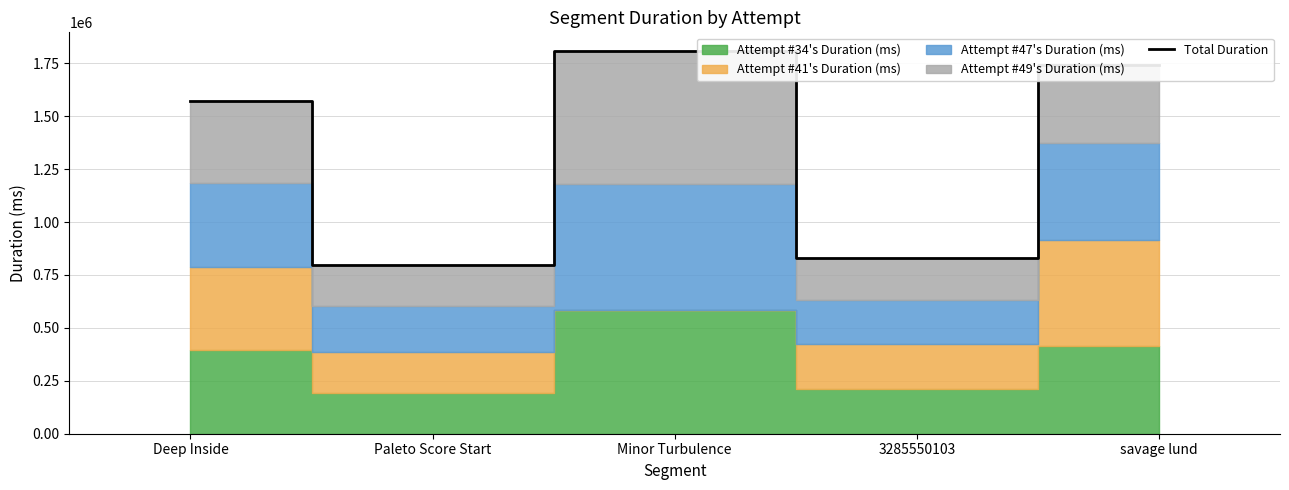

What is the value of the 5th point from the left?

1740736